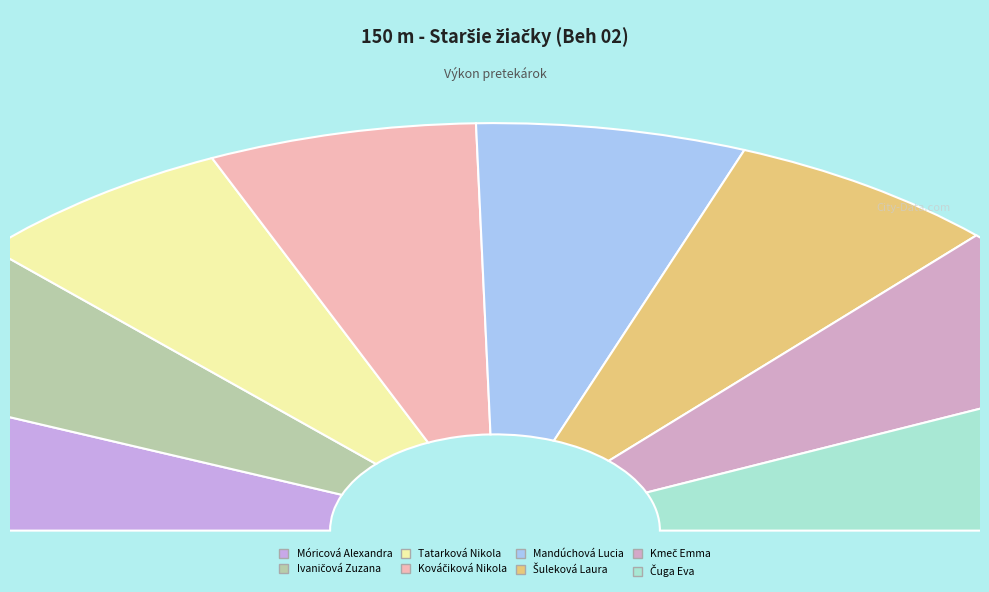

Which slice is the smallest?

Móricová Alexandra